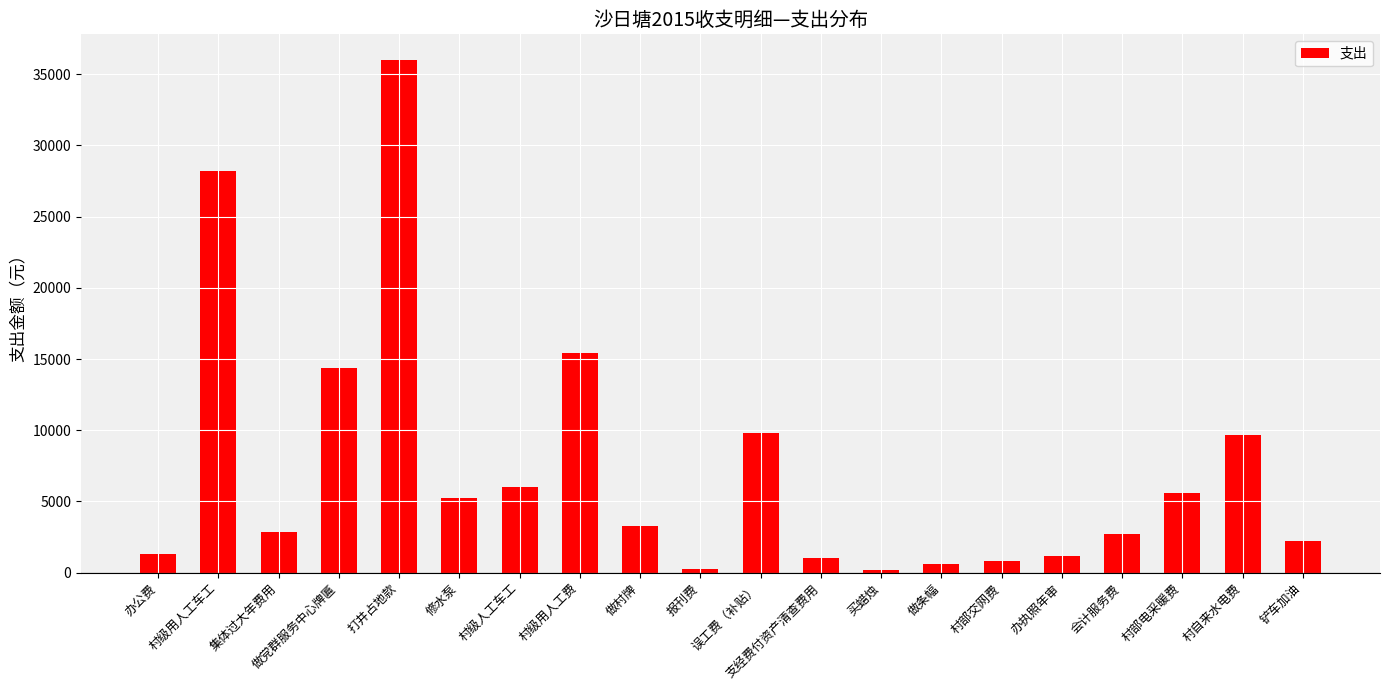

What is the maximum value shown in the chart?

36000.0